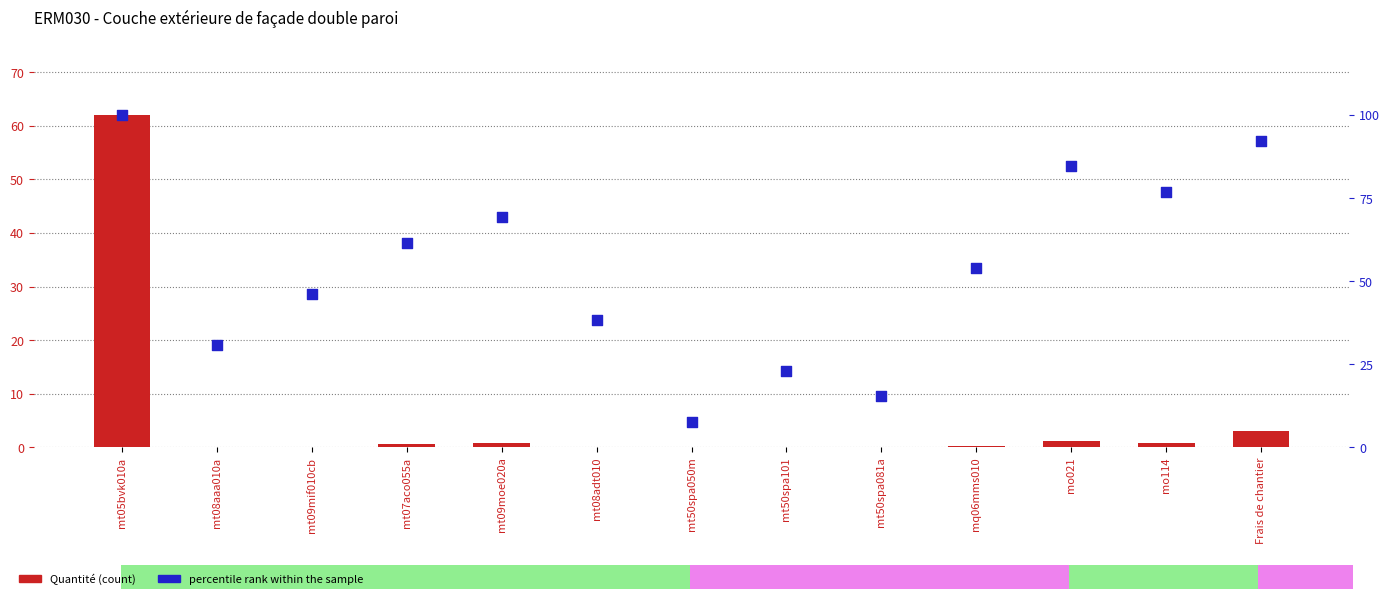

Is the value of percentile rank within the dataset at mo114 greater than the value of Quantité at mt09mif010cb?

Yes